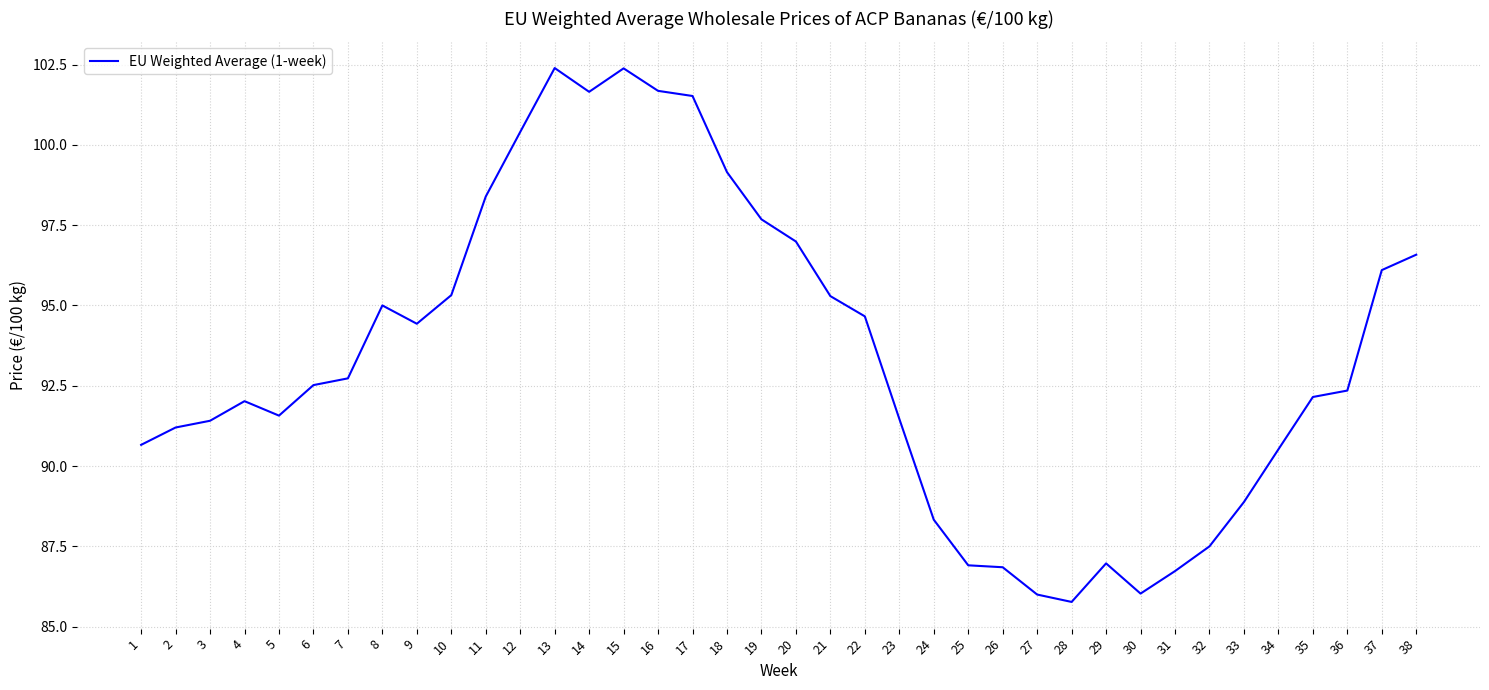

How many categories are shown in the chart?

38